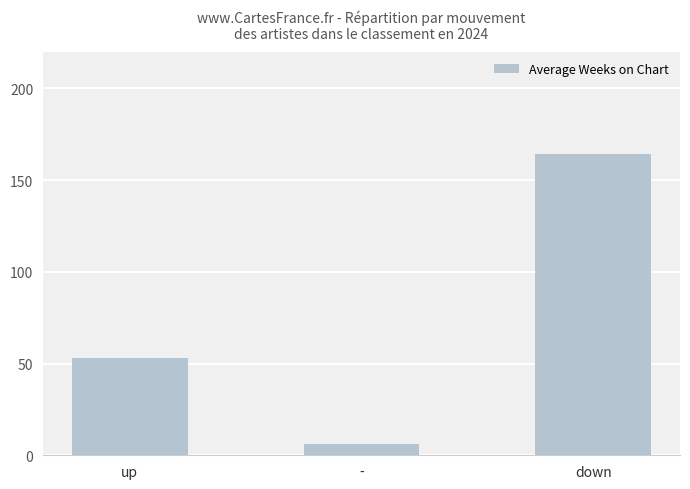

What is the label of the 3rd bar from the right?

up